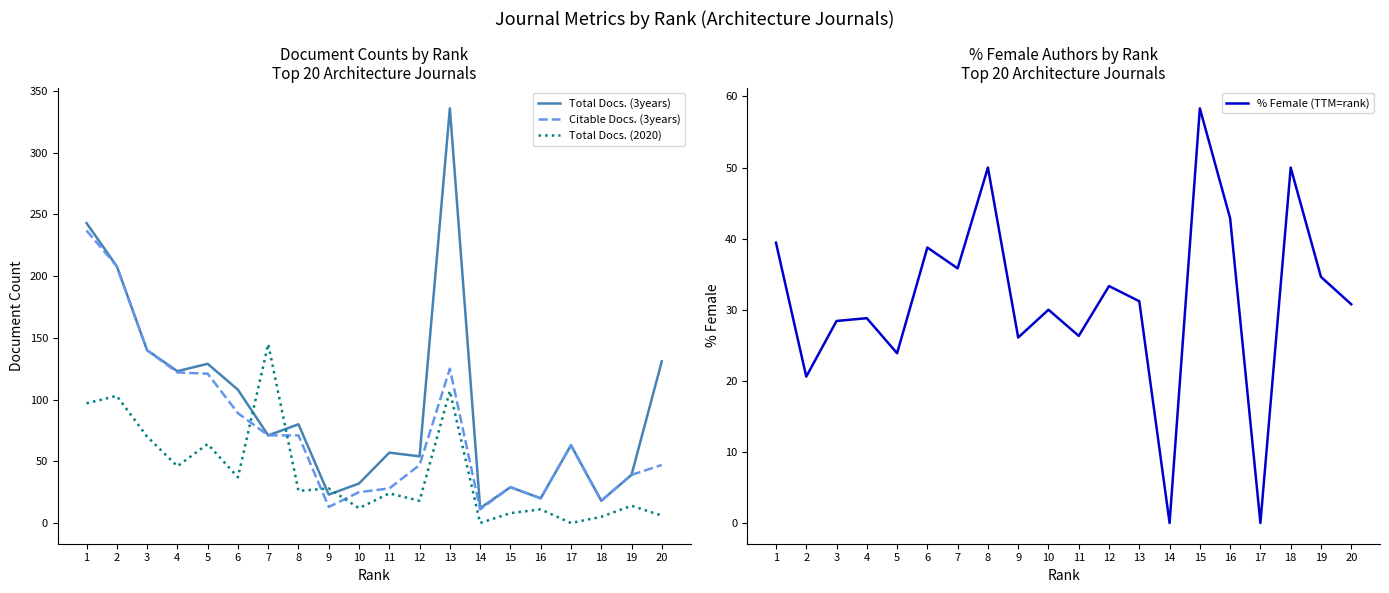

How many lines are shown in the chart?

4